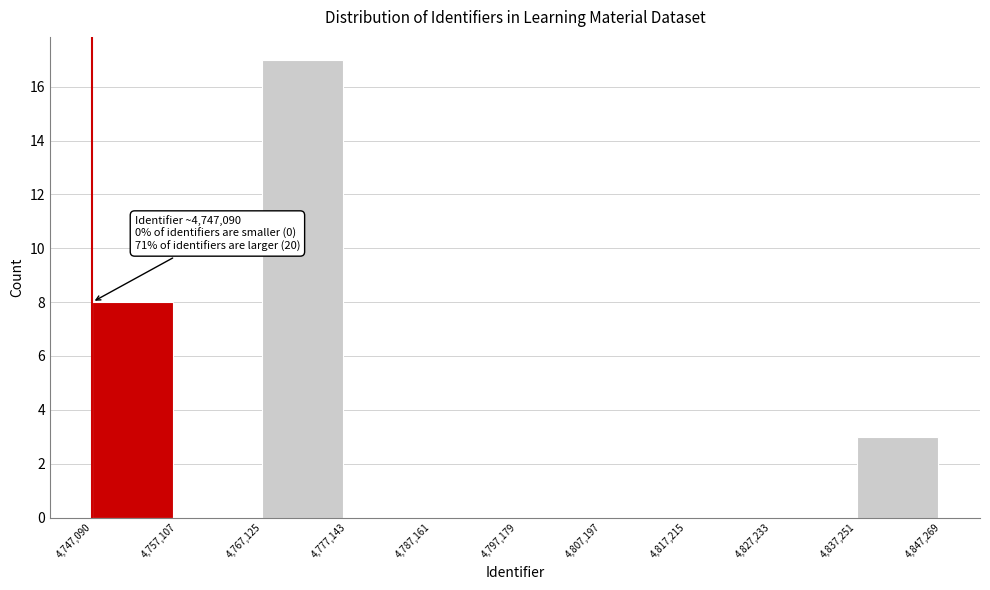

Which range on the x-axis has the tallest bar?

4,767,125 to 4,777,143